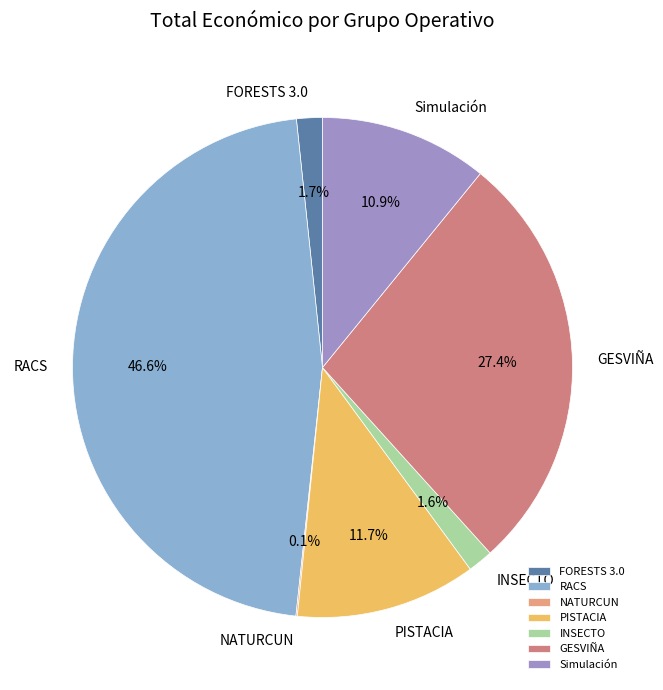

What portion of the pie excludes PISTACIA?

88.3%